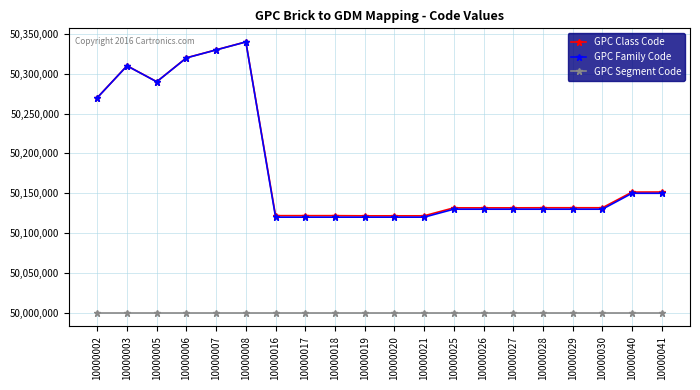

Which series changed the most between 10000003 and 10000017?

GPC Family Code